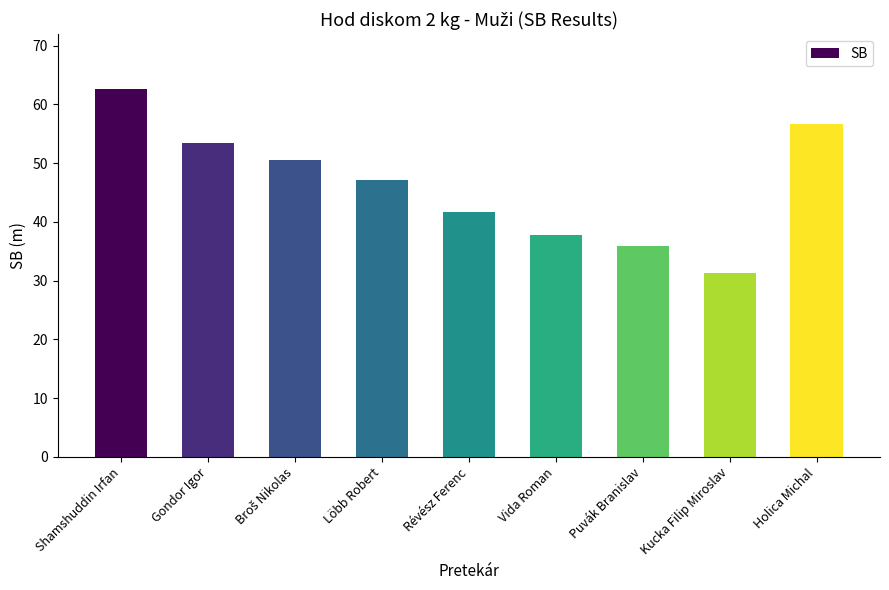

Count the number of data series in this chart.

1